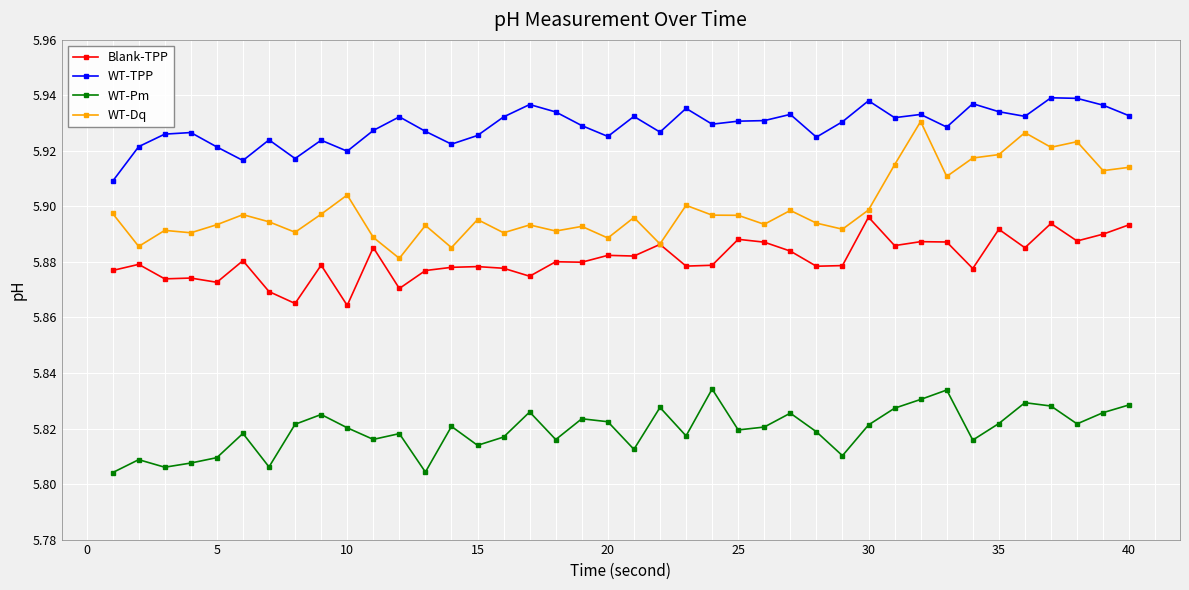

Rank the series by their average value, from highest to lowest.

WT-TPP, WT-Dq, Blank-TPP, WT-Pm